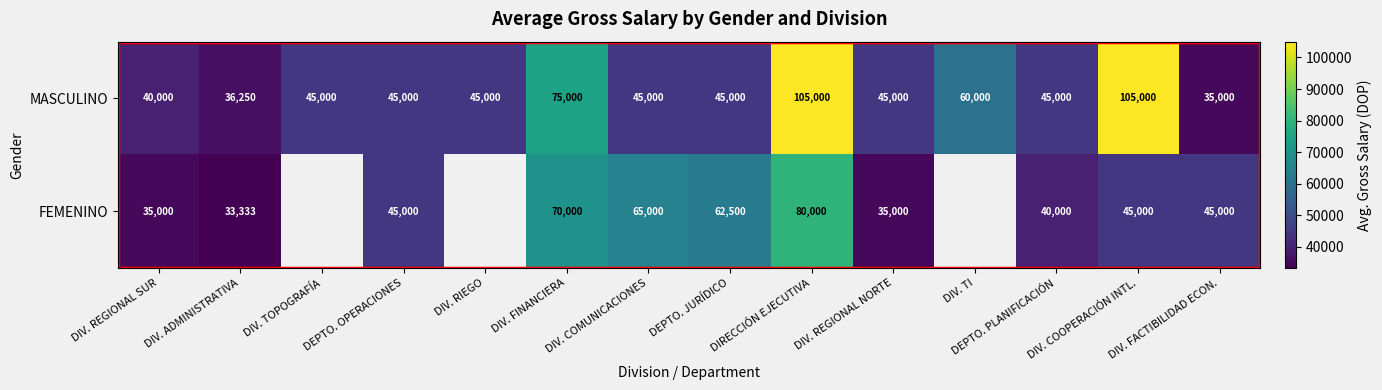

What is the maximum value for MASCULINO?

105000